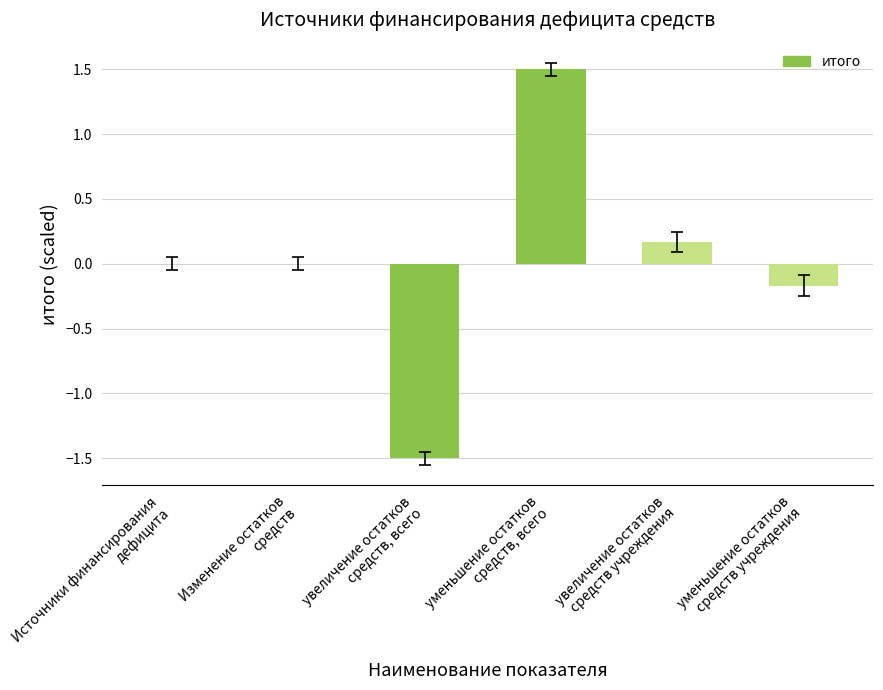

Count the number of categories in the chart.

6